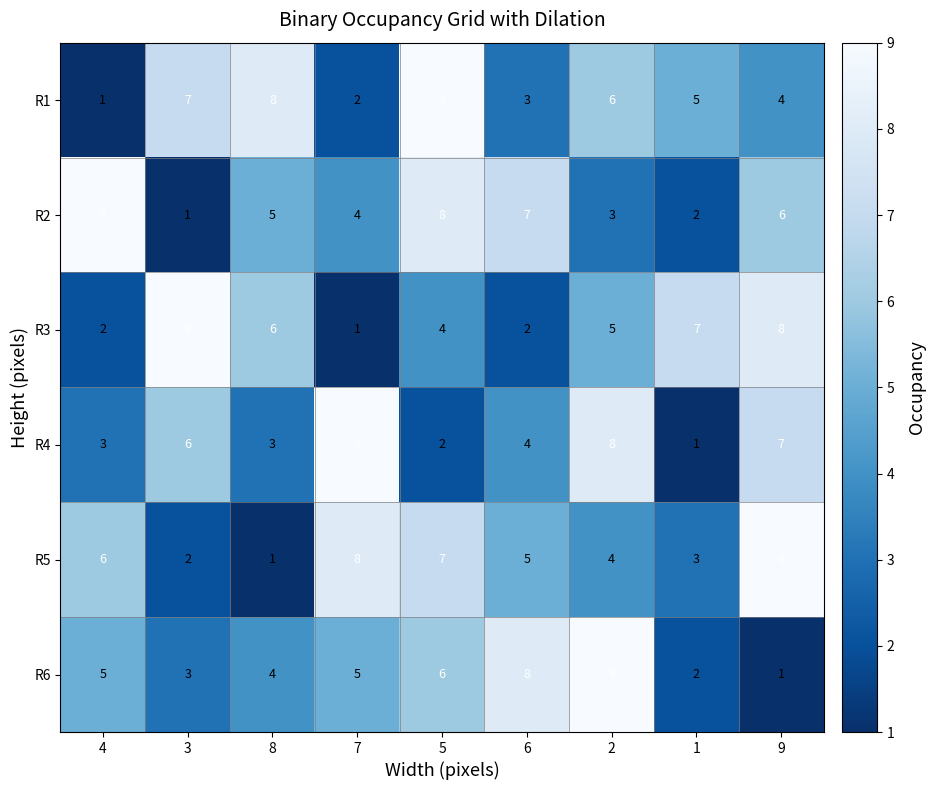

Which category has the lowest value in the R2 series?

3